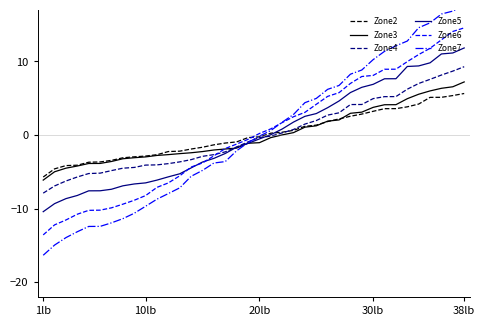

How many values in the Zone4 series are below 0?

21